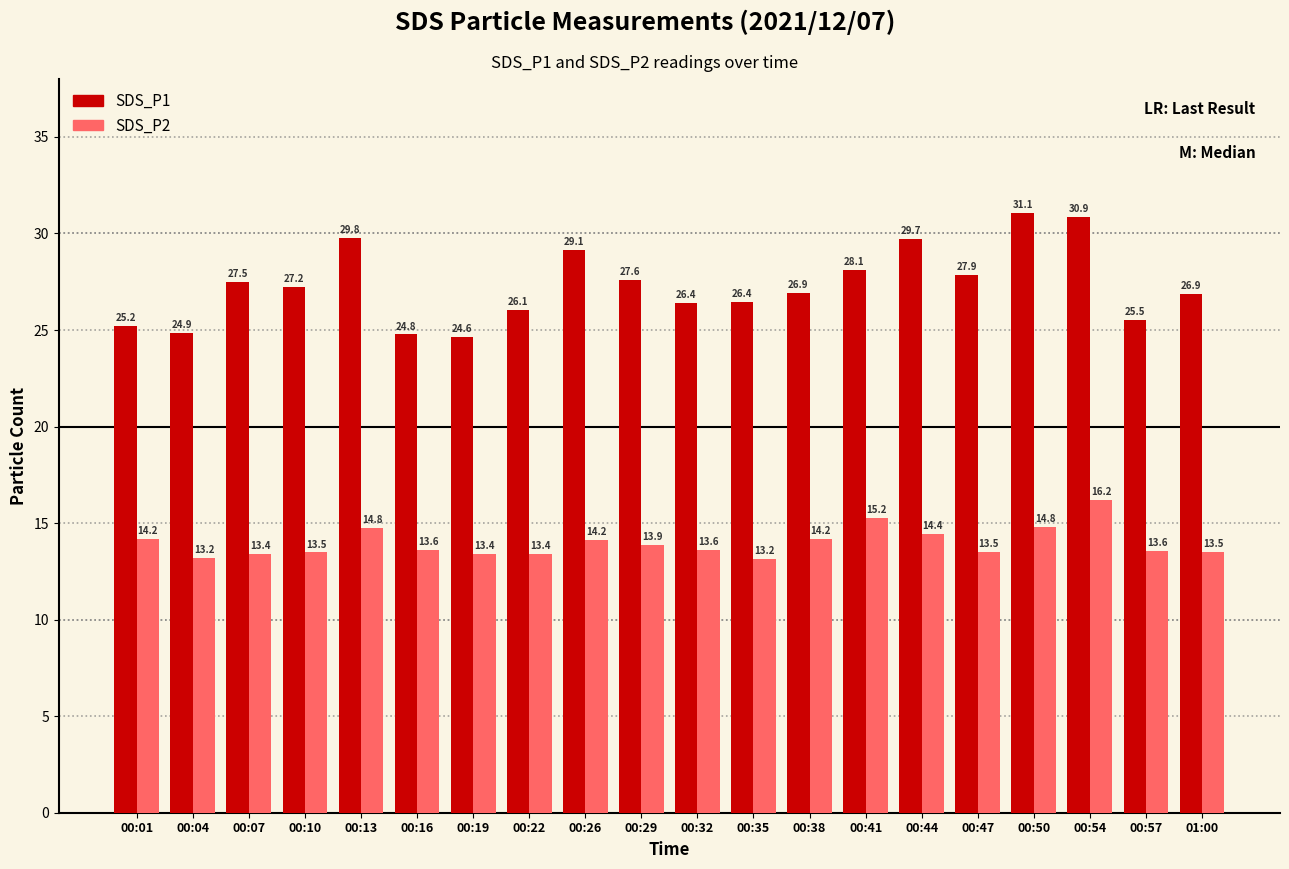

How many data points does each series have?

20